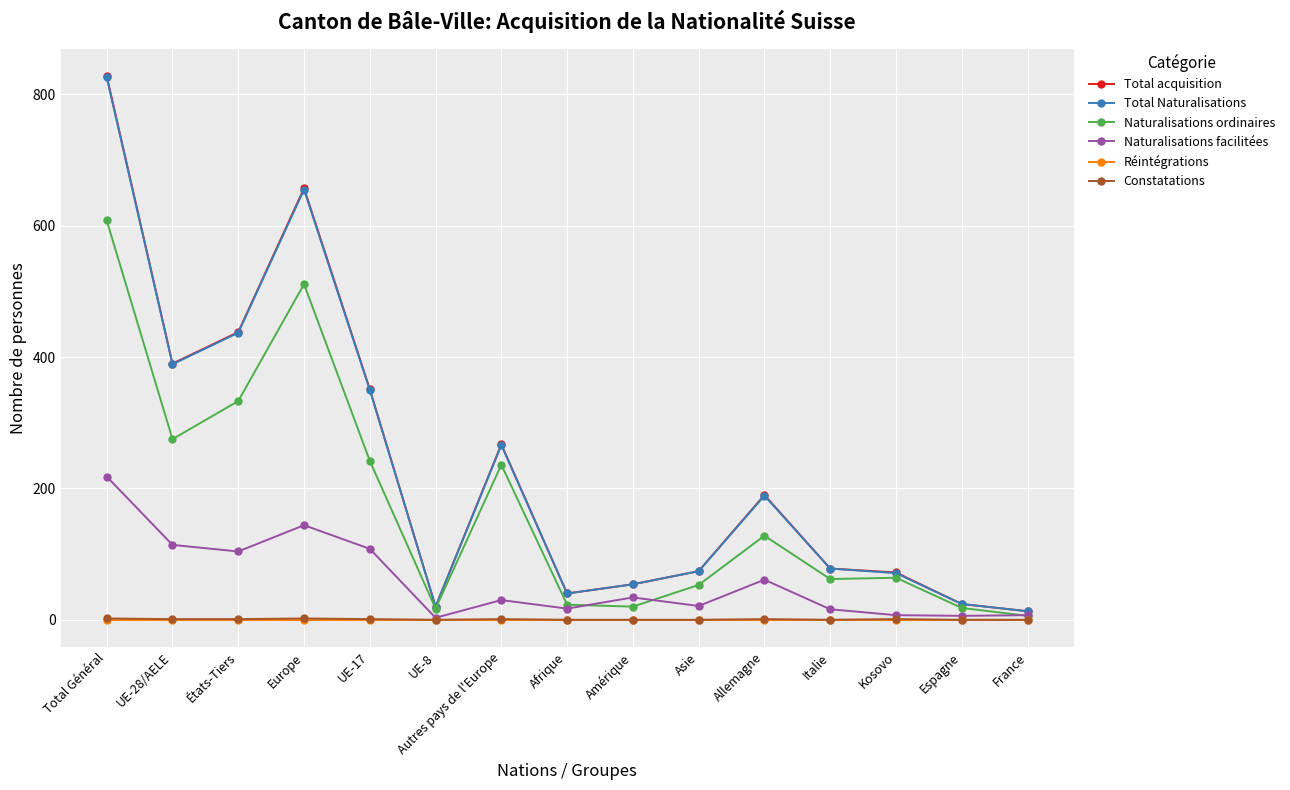

What is the label of the 12th point from the right?

Europe